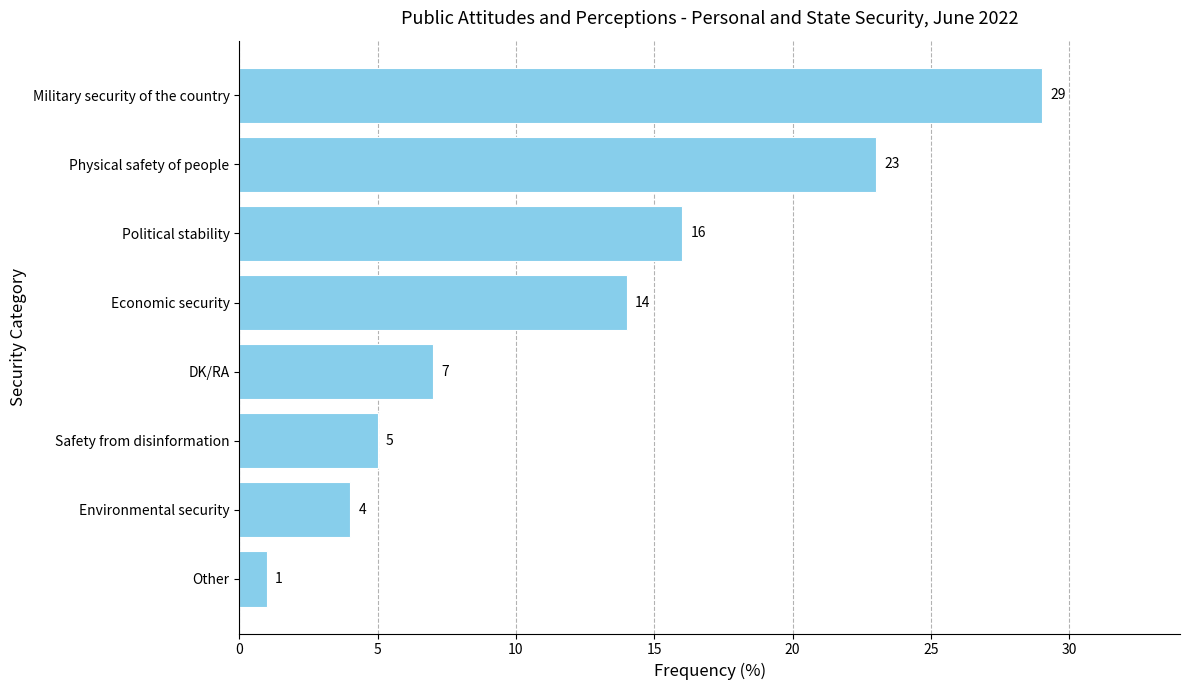

Rank the categories by value from lowest to highest.

Other, Environmental security, Safety from disinformation, DK/RA, Economic security, Political stability, Physical safety of people, Military security of the country